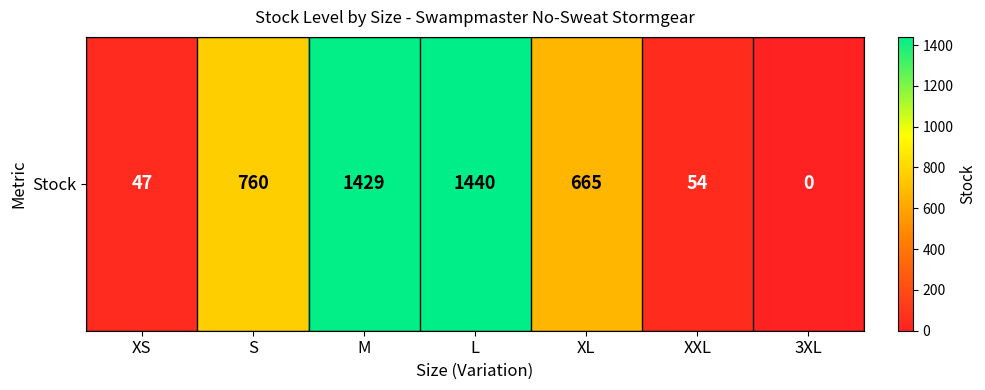

What is the sum of the values at S and XXL?

814